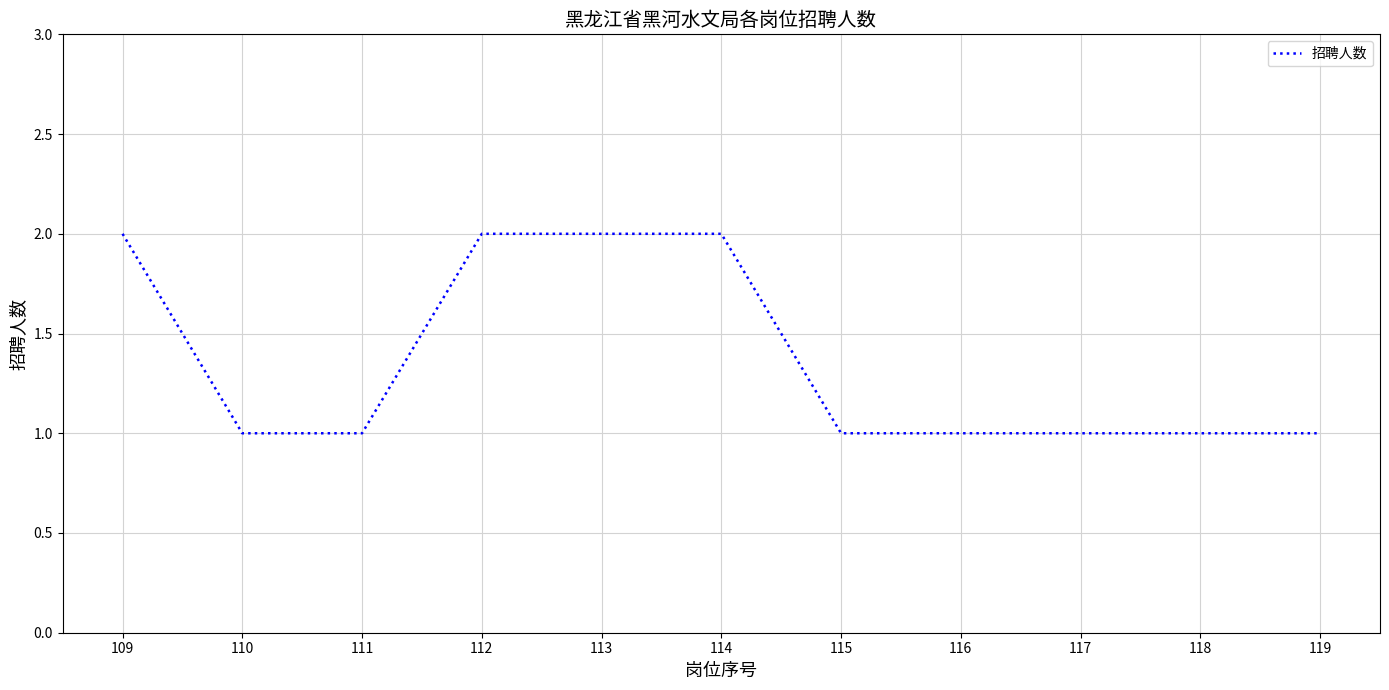

What is the ratio of the value at 119 to the value at 112?

0.5